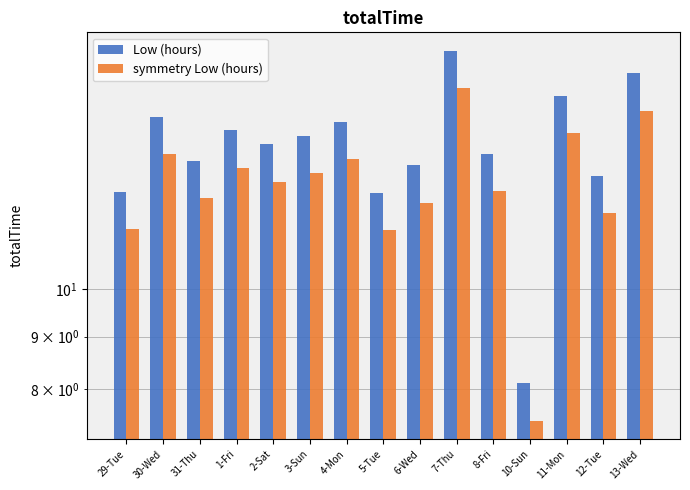

The symmetry Low (hours) series shows 13.5 at 30-Wed. True or false?

True